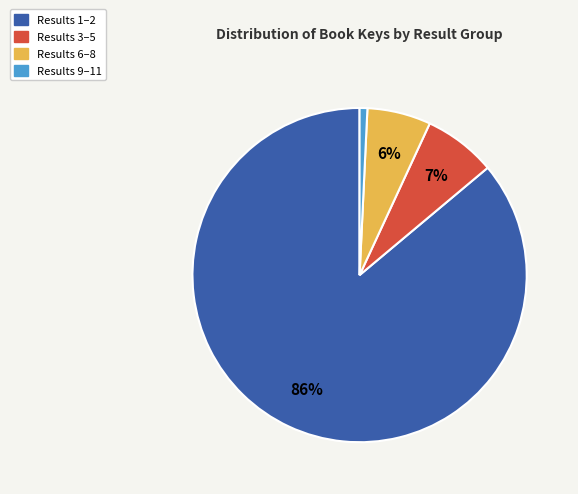

To the nearest percent, what is the difference between the largest and smallest slice percentages?

85%